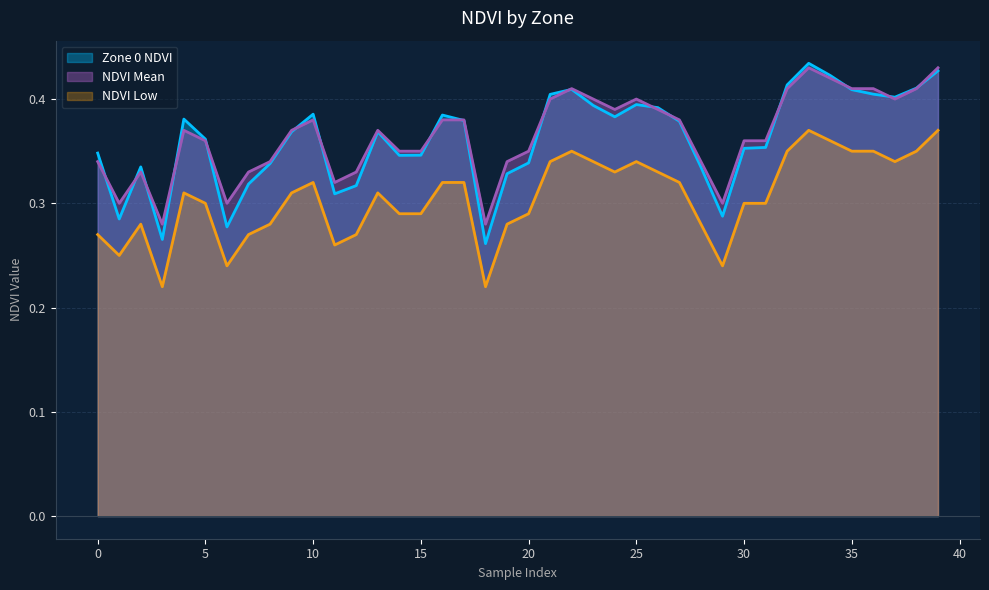

Count the NDVI Low values in the range 0 to 1.

40